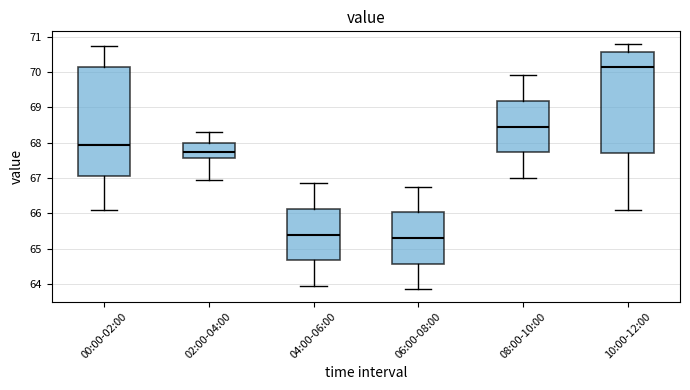

Which box's median line is the lowest?

06:00-08:00